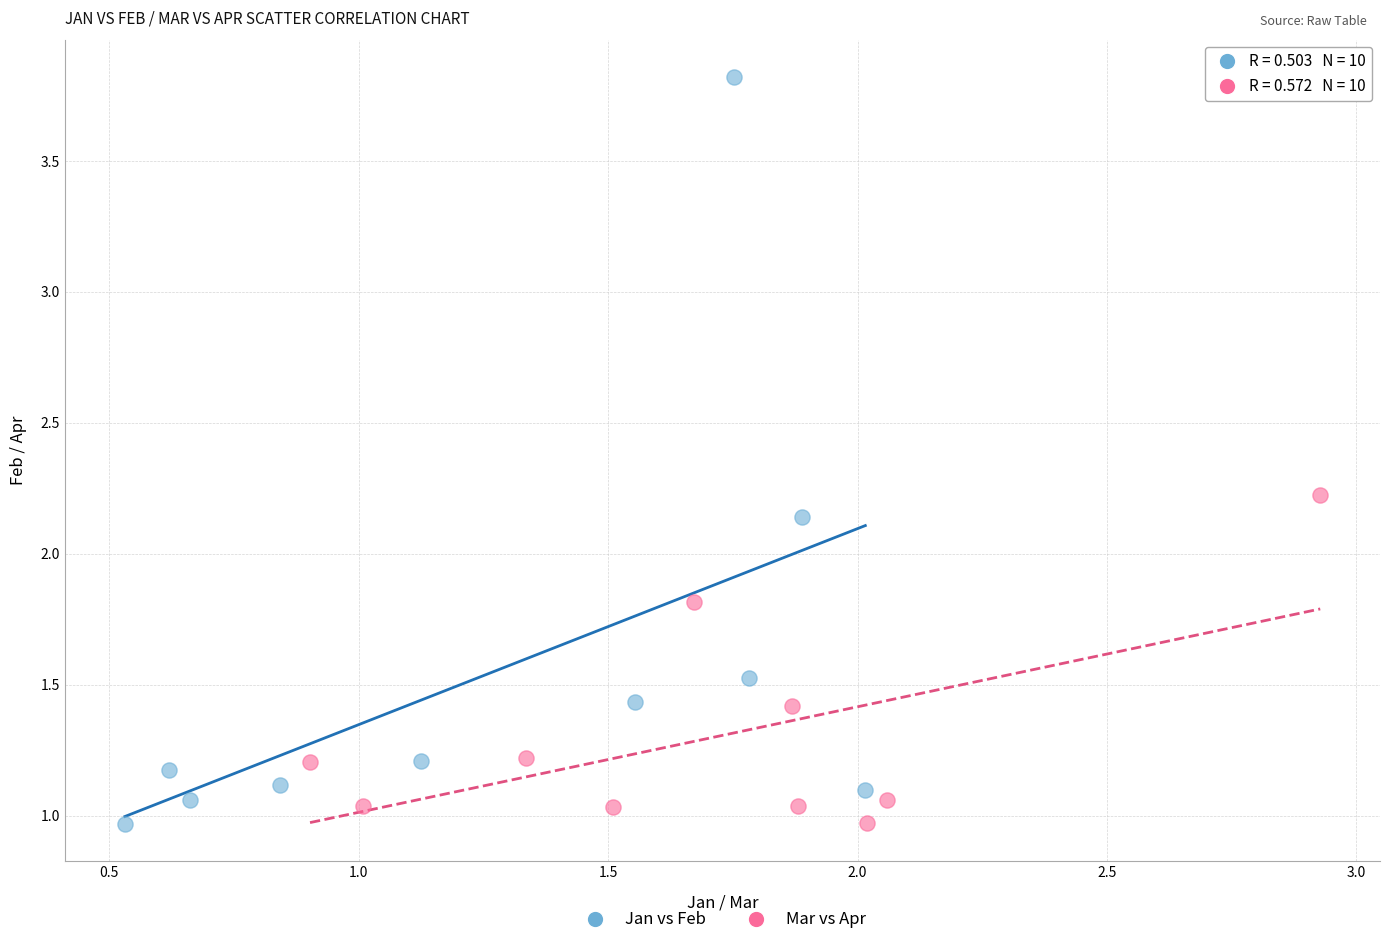

Which series reaches the maximum Y coordinate?

Jan vs Feb